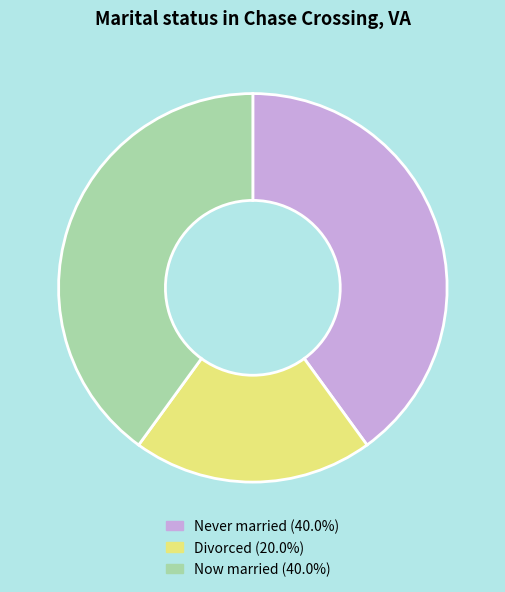

Is the sum of Divorced (20.0%) and Now married (40.0%) greater than half?

Yes